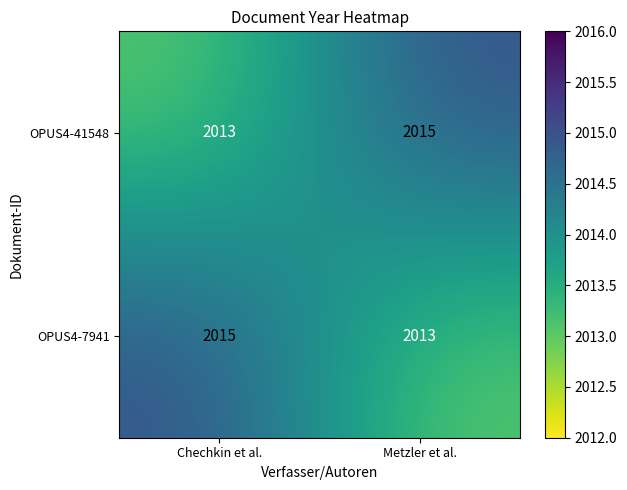

Is the value of OPUS4-41548 at Chechkin et al. greater than the value of OPUS4-7941 at Chechkin et al.?

No